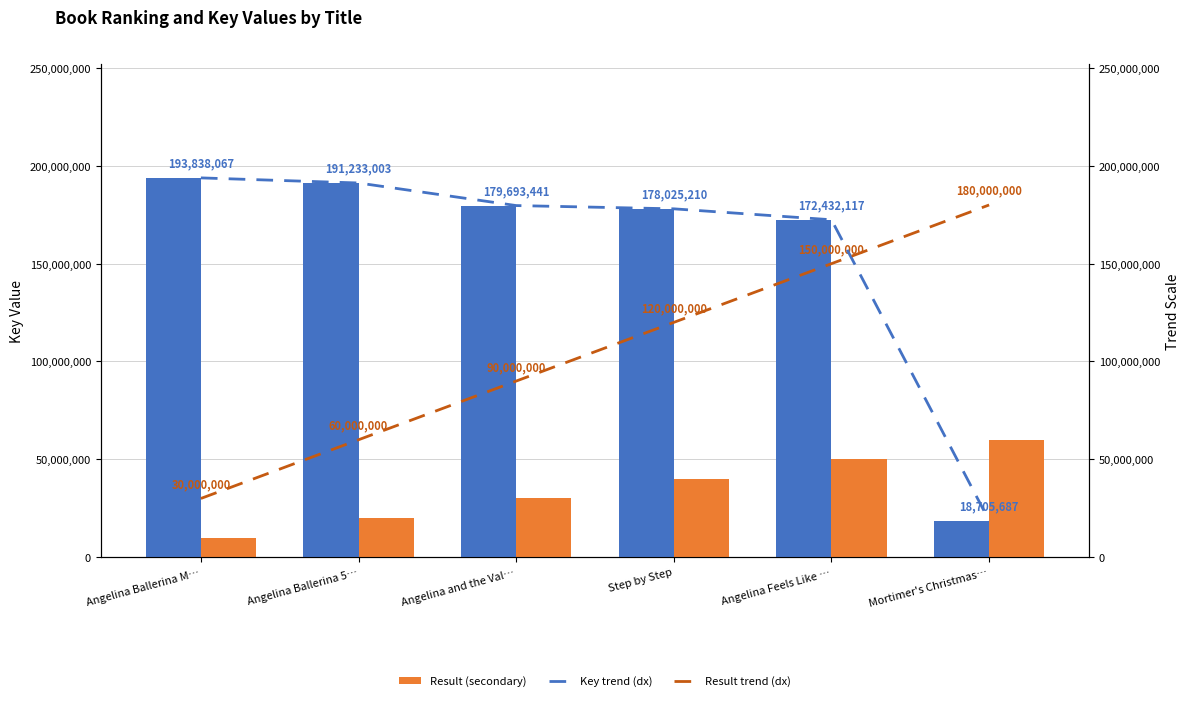

What is the value of the Key trend (dx) bar at the 6th from the left?

18705687